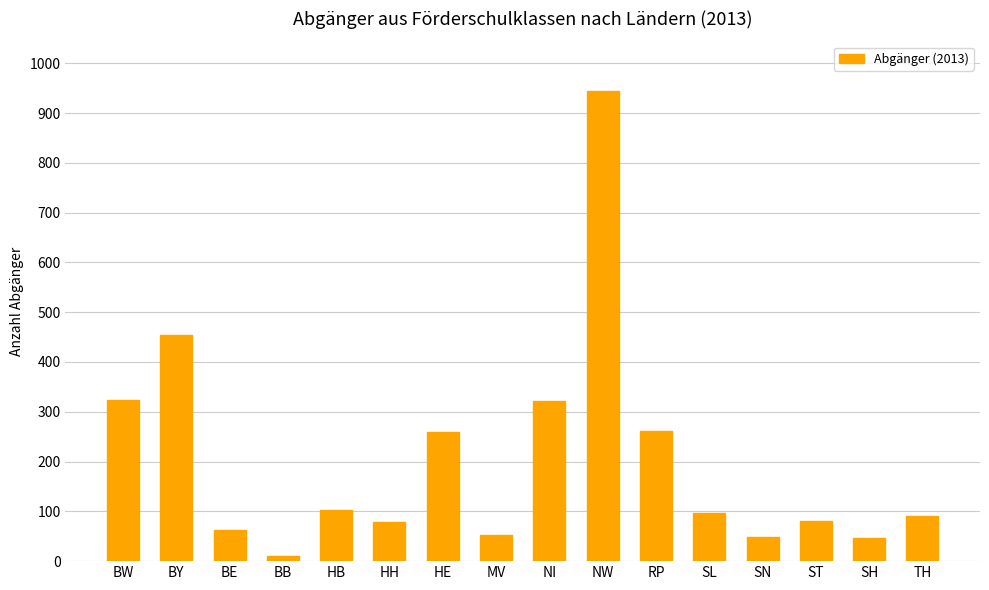

True or false: the data shows 261 at RP.

True